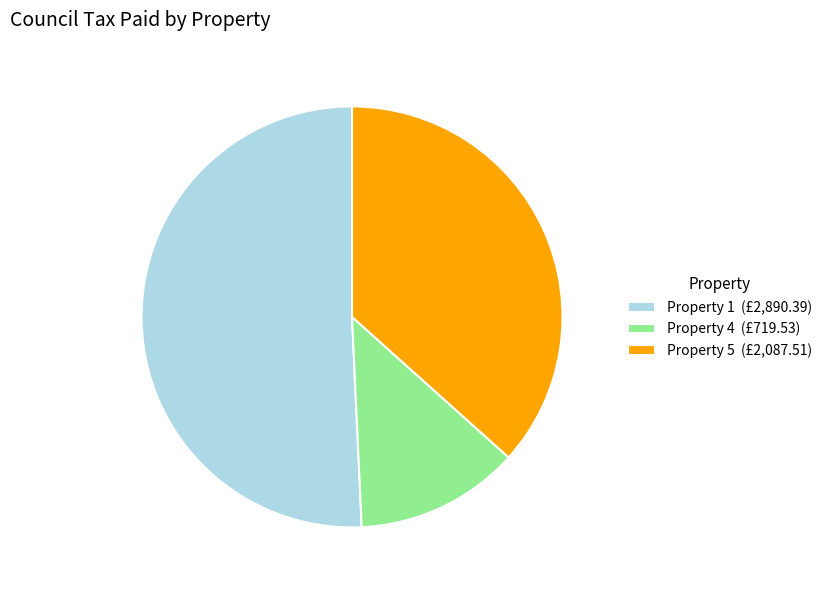

How many slices are in this pie chart?

3